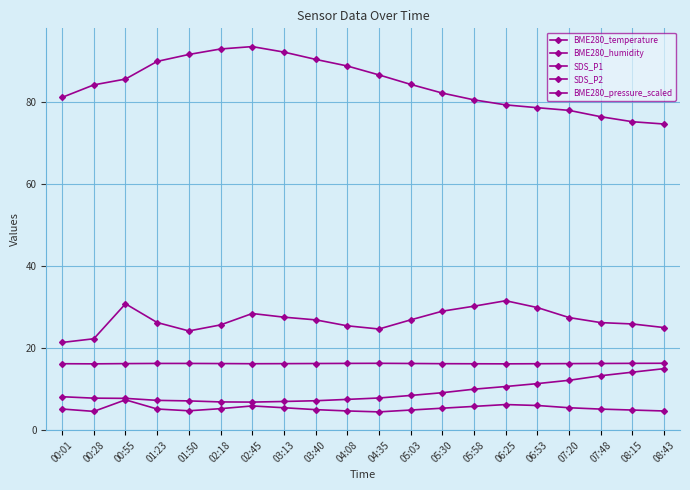

True or false: SDS_P1 has more than 2 points higher than both neighbors.

True